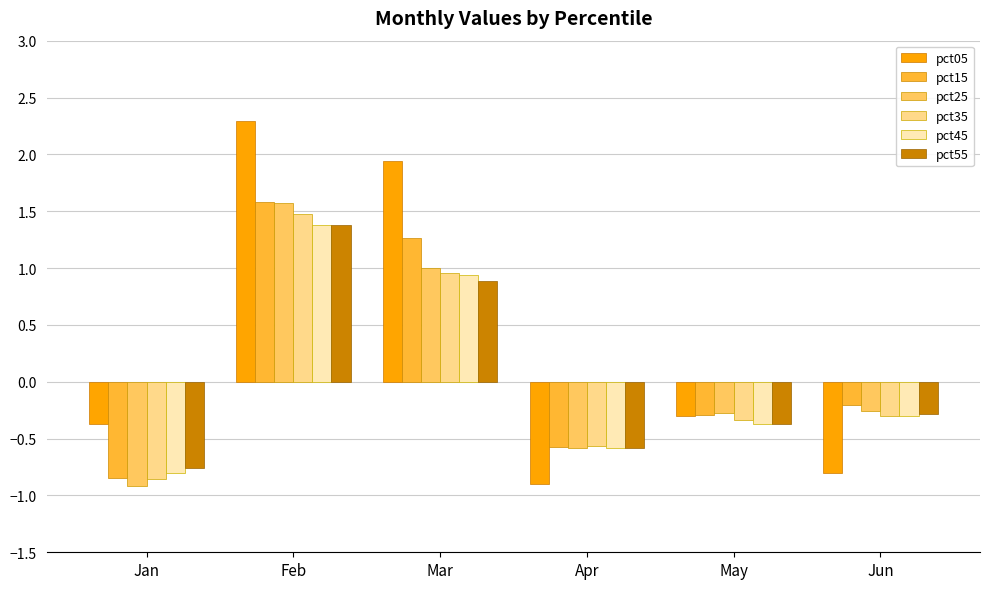

At how many categories does at least one series exceed 0?

2